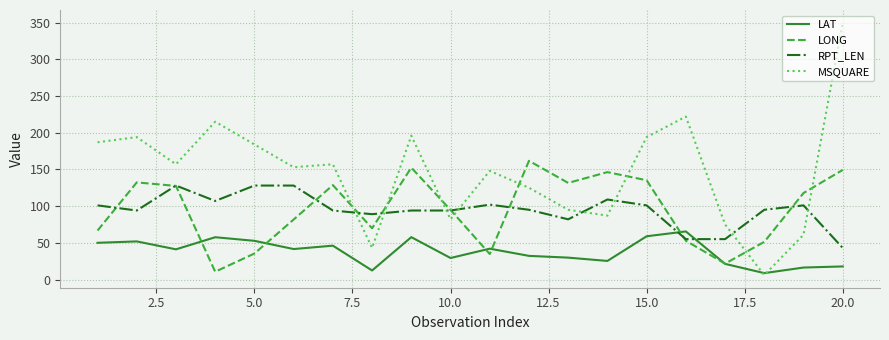

What is the difference between the maximum and second lowest values in the RPT_LEN series?

73.0